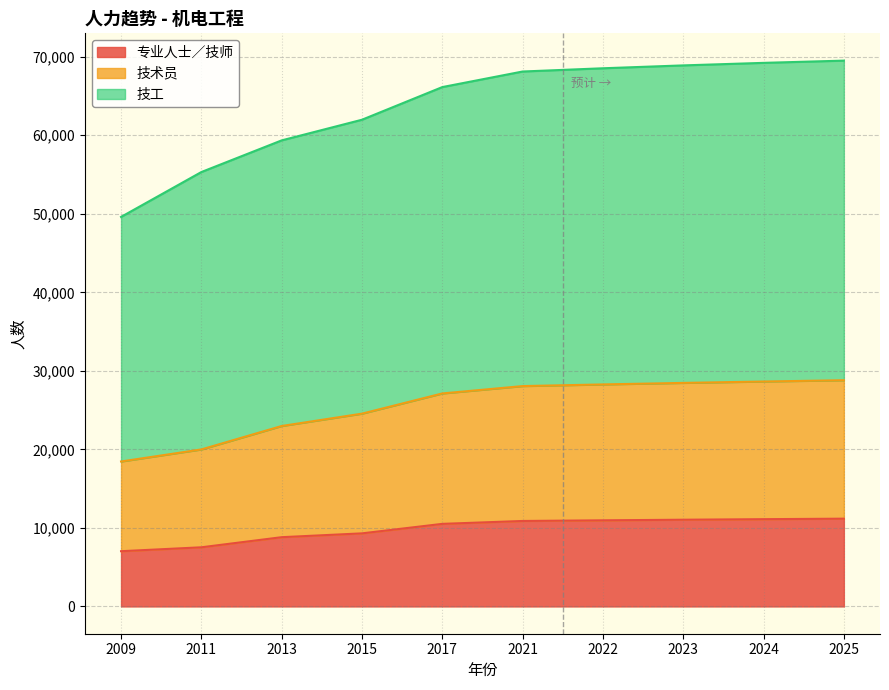

What is the difference between the highest and lowest values at 2022?

57561